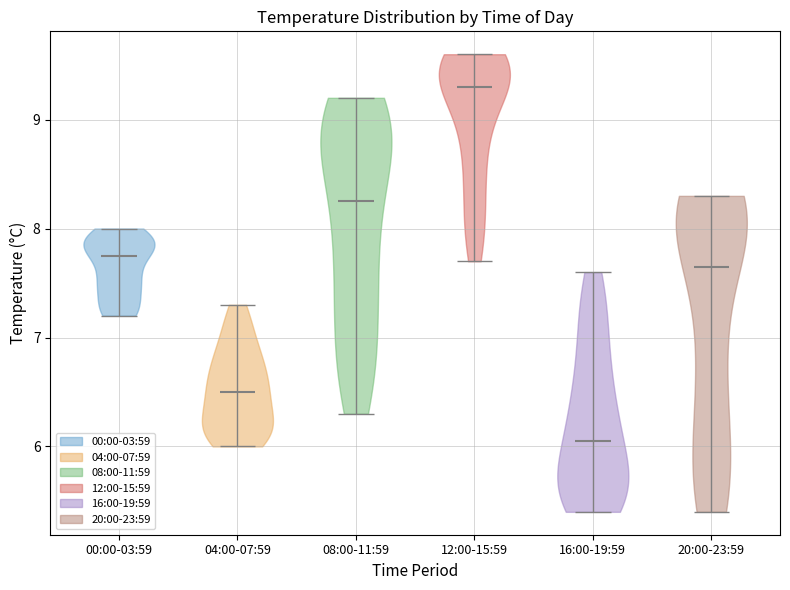

Reading left to right, read every violin against the y-axis: where its median line is, and the lowest and highest points it reaches. The values are not printed on the chart, so give them approximately, as read against the axis.

00:00-03:59: median line 7.8, lowest point 7.2, highest point 8.0
04:00-07:59: median line 6.5, lowest point 6.0, highest point 7.3
08:00-11:59: median line 8.3, lowest point 6.3, highest point 9.2
12:00-15:59: median line 9.3, lowest point 7.7, highest point 9.6
16:00-19:59: median line 6.1, lowest point 5.4, highest point 7.6
20:00-23:59: median line 7.7, lowest point 5.4, highest point 8.3